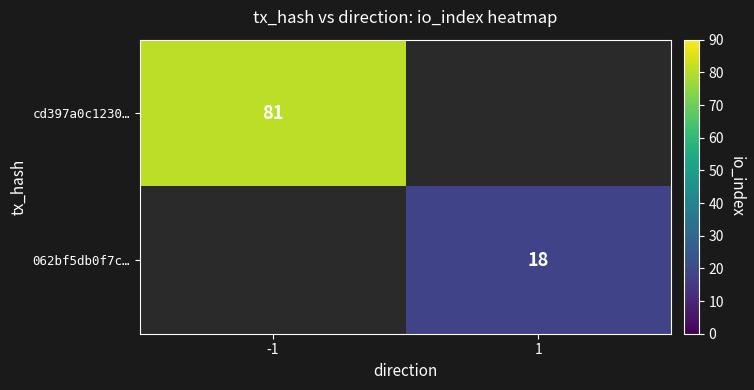

The value of 062bf5db0f7c… at 1 is 18. True or false?

True